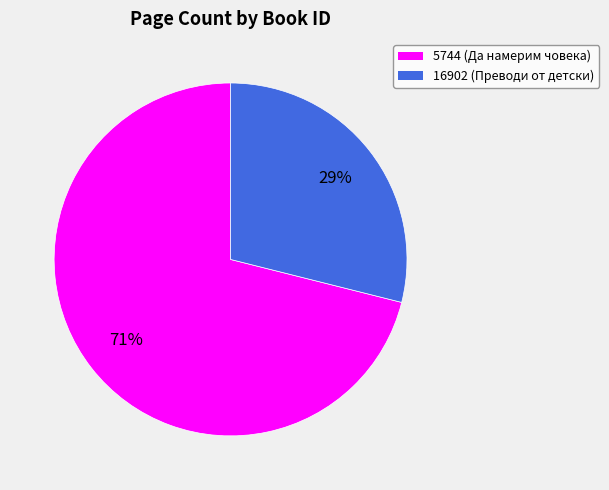

The 16902 slice represents 14% of the pie. True or false?

False